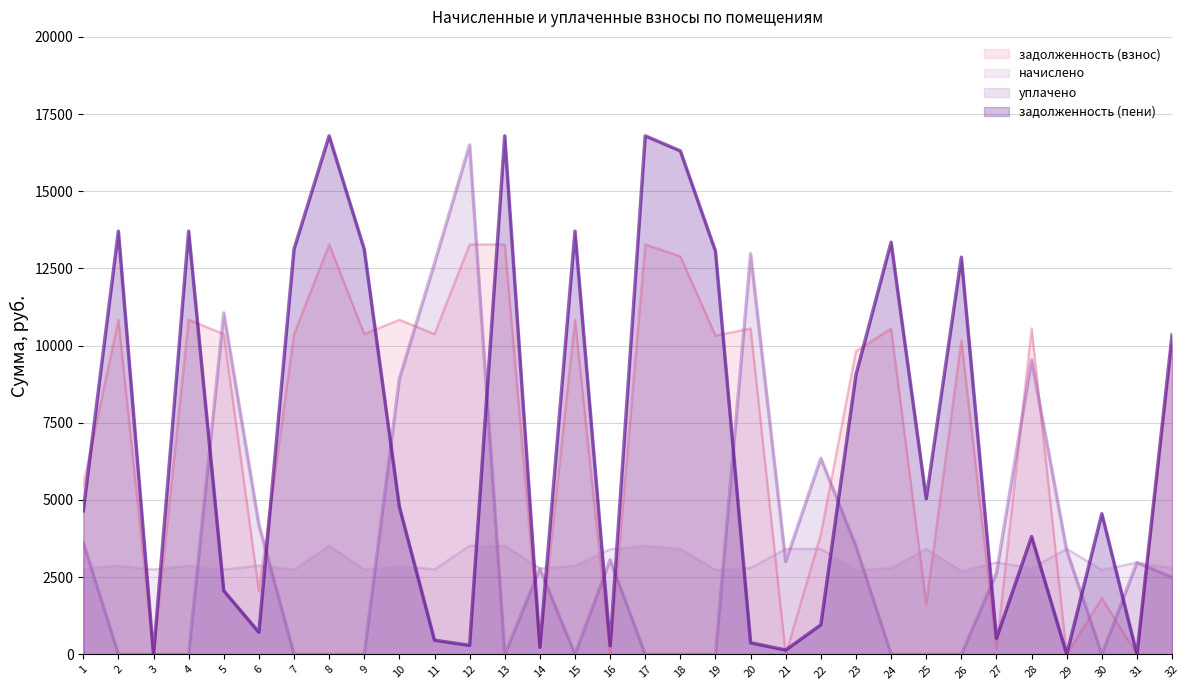

Between 3 and 5, which series saw the biggest shift?

уплачено